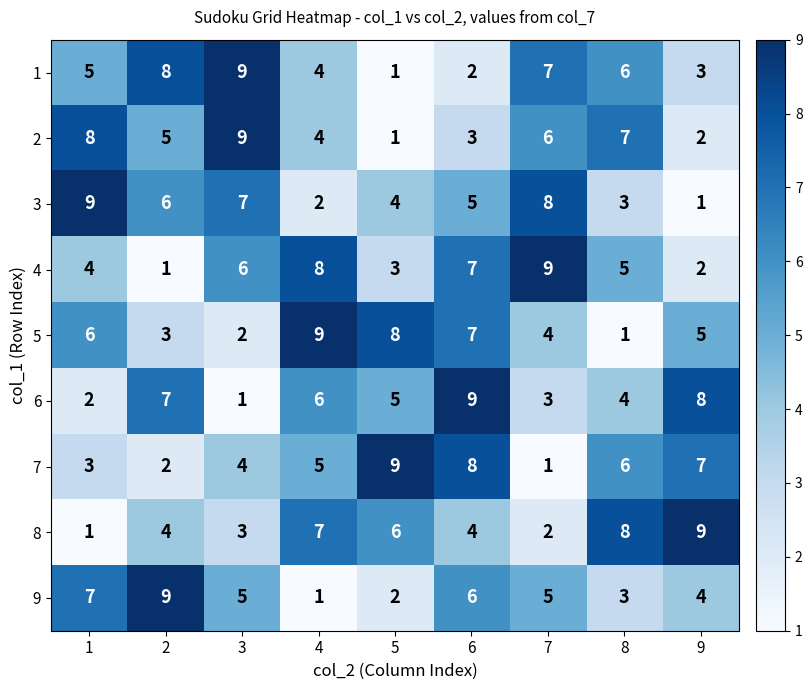

At how many categories does at least one series exceed 6?

9